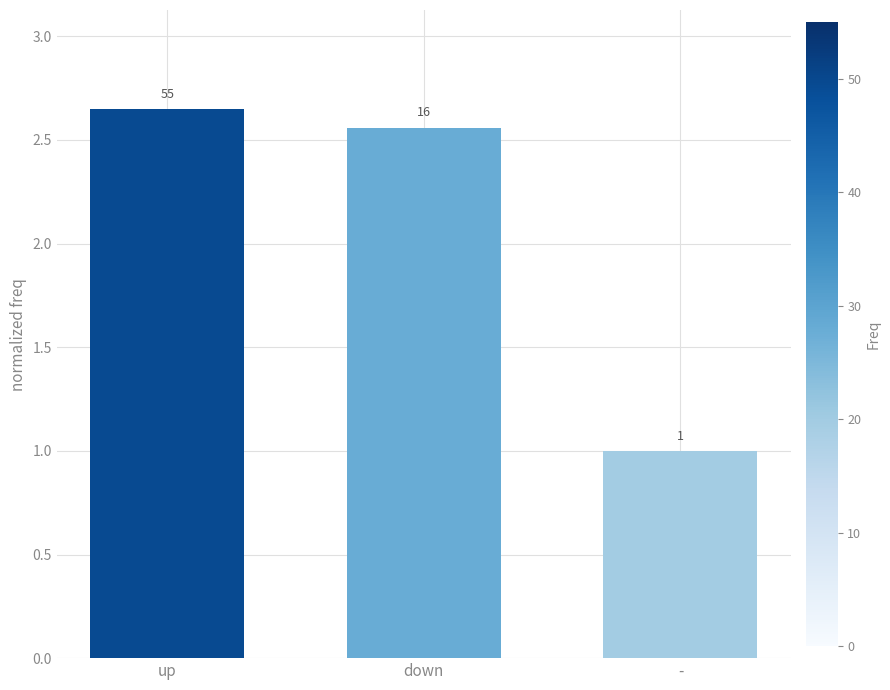

Where does the data first go above 2?

up